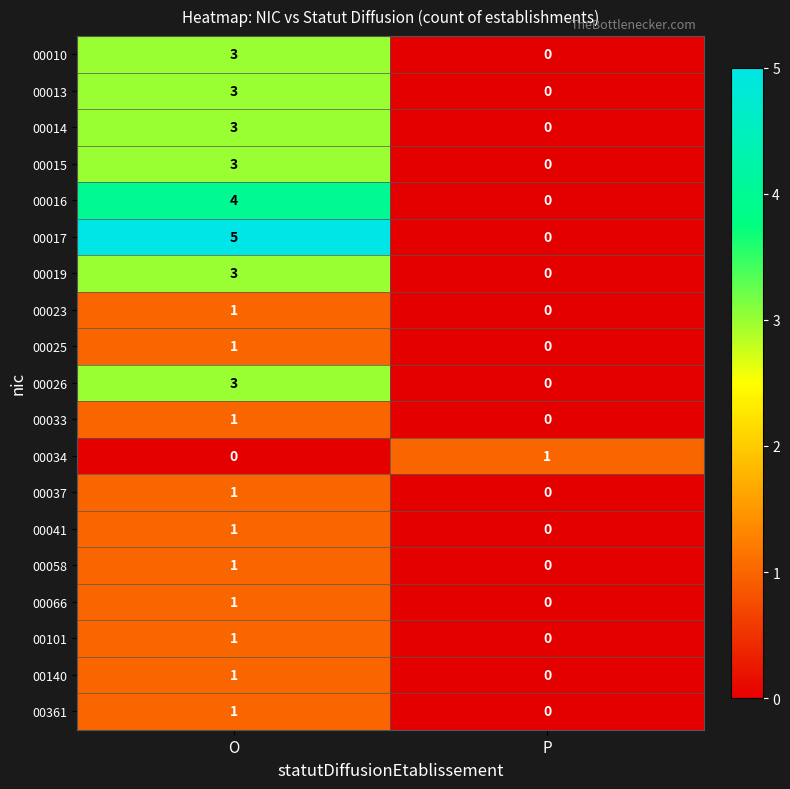

At which category is the sum across all series the highest?

O